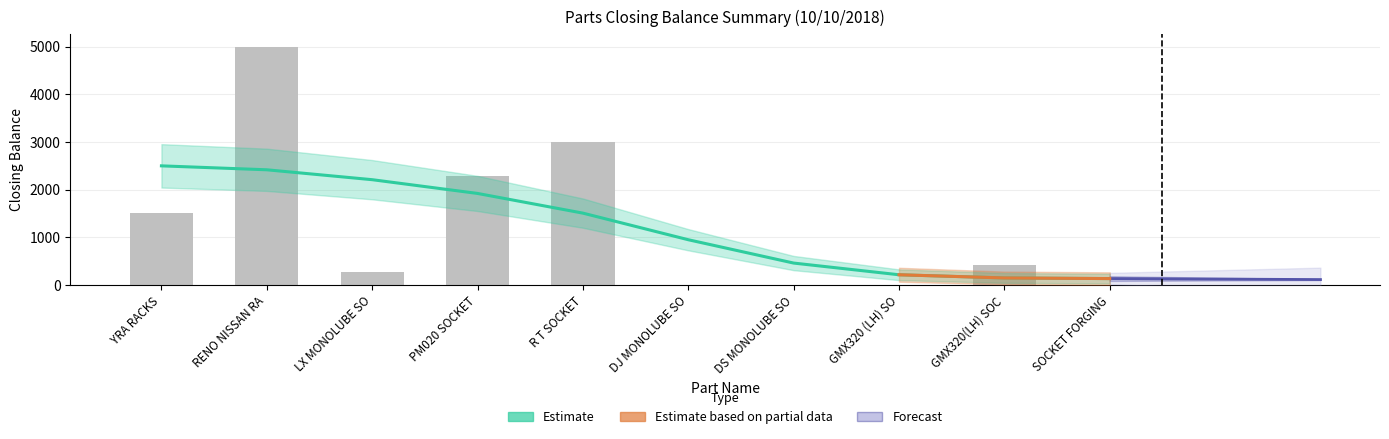

Does the chart contain any negative values?

No